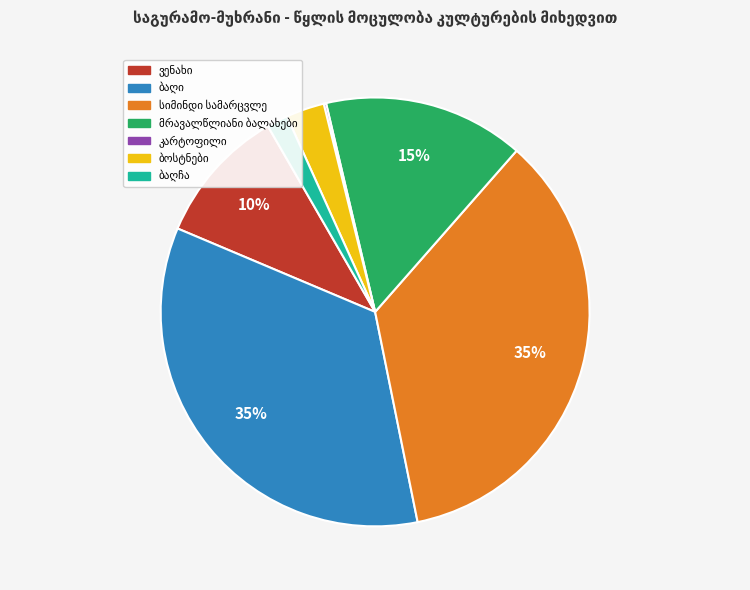

Does any single category account for the majority?

No